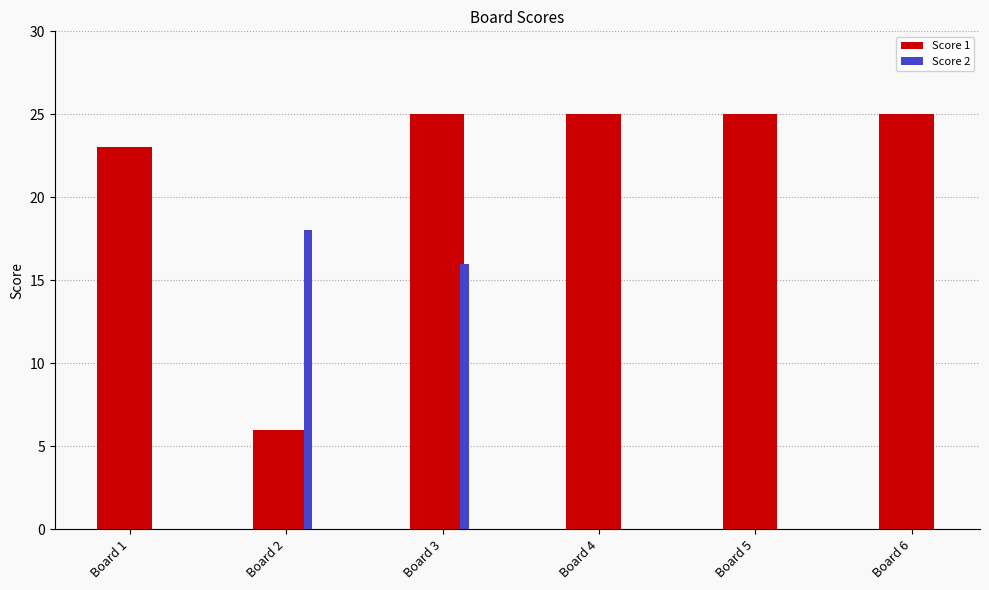

The value of Score 1 at Board 2 is 2. True or false?

False